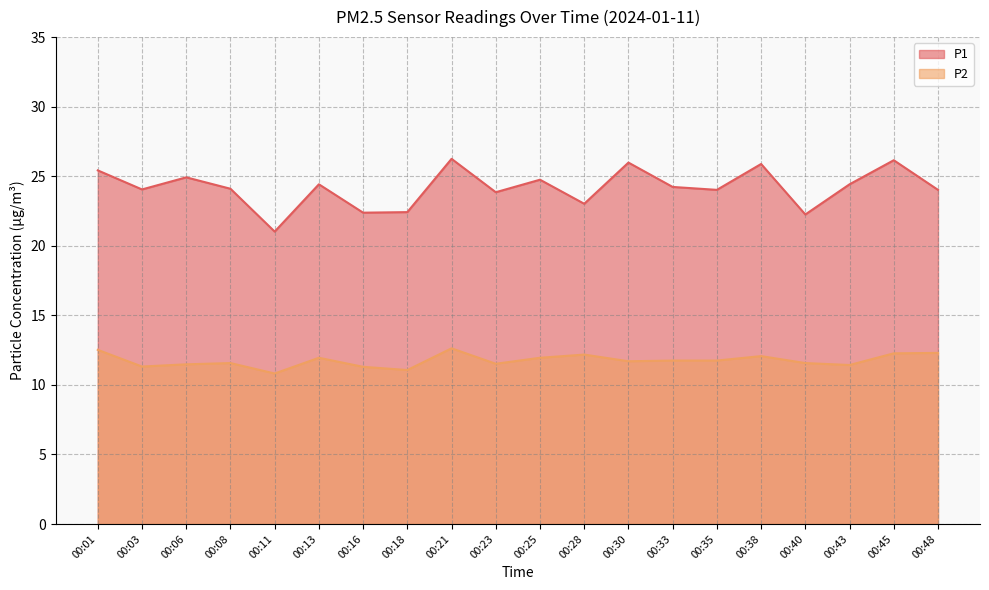

True or false: P2 has more than 1 points higher than both neighbors.

True